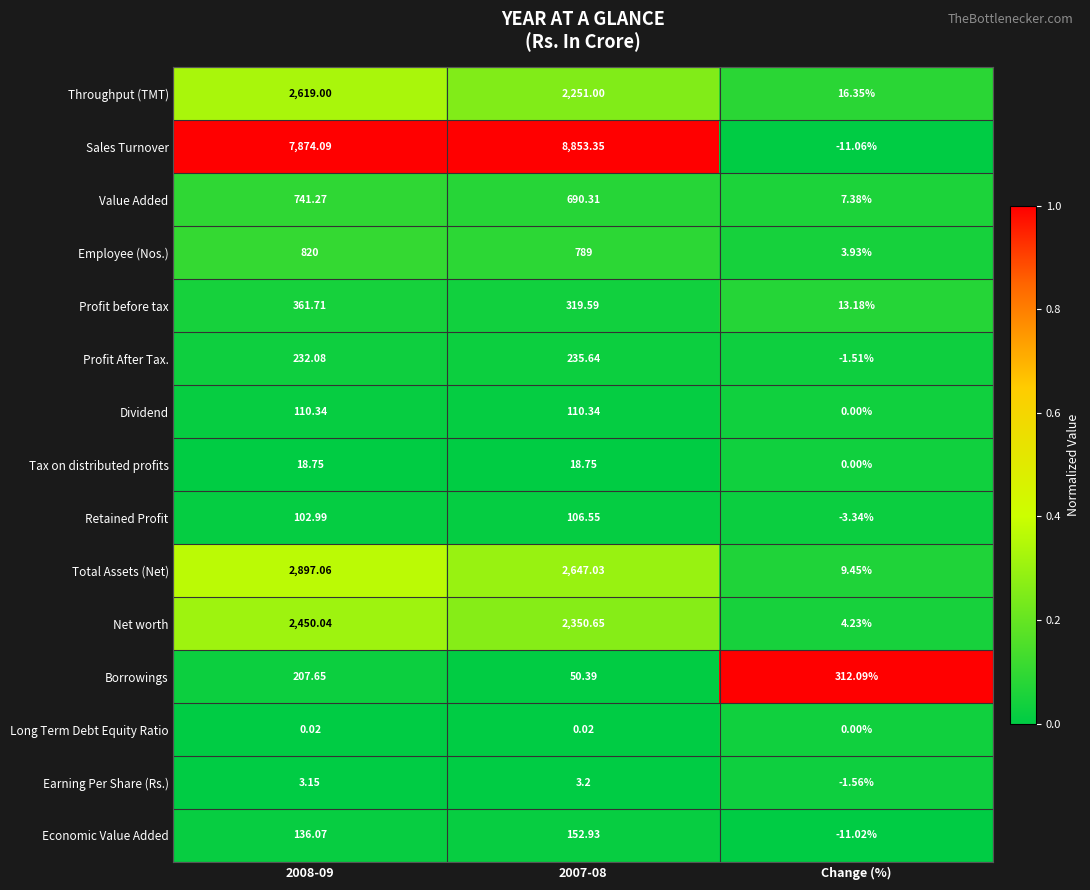

Which series has the widest spread of values?

Sales Turnover